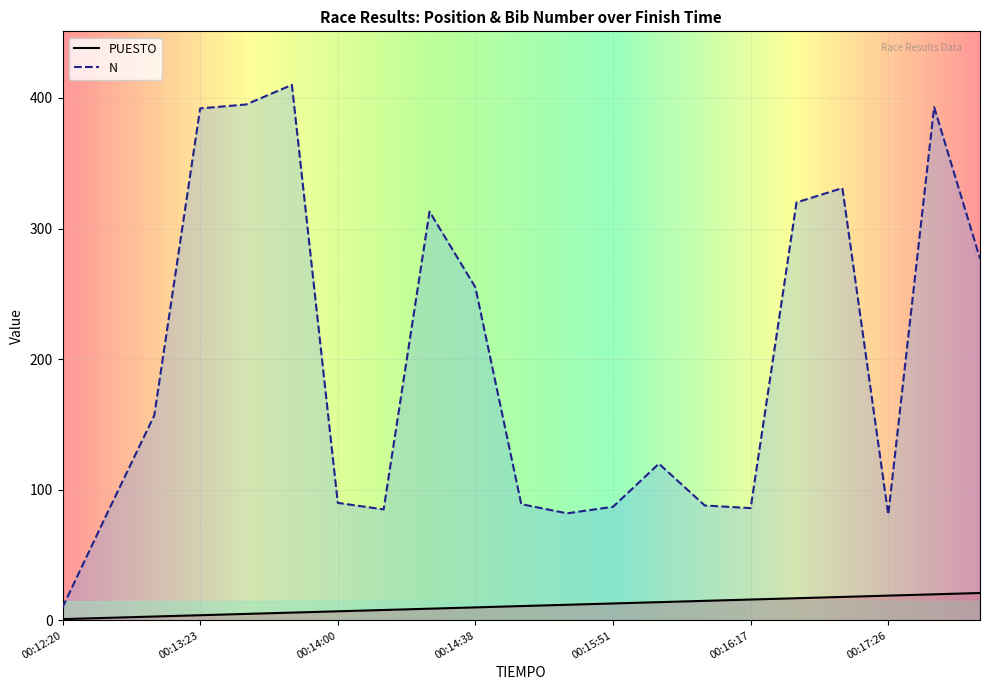

What is the total value across all series at 00:14:23?

322